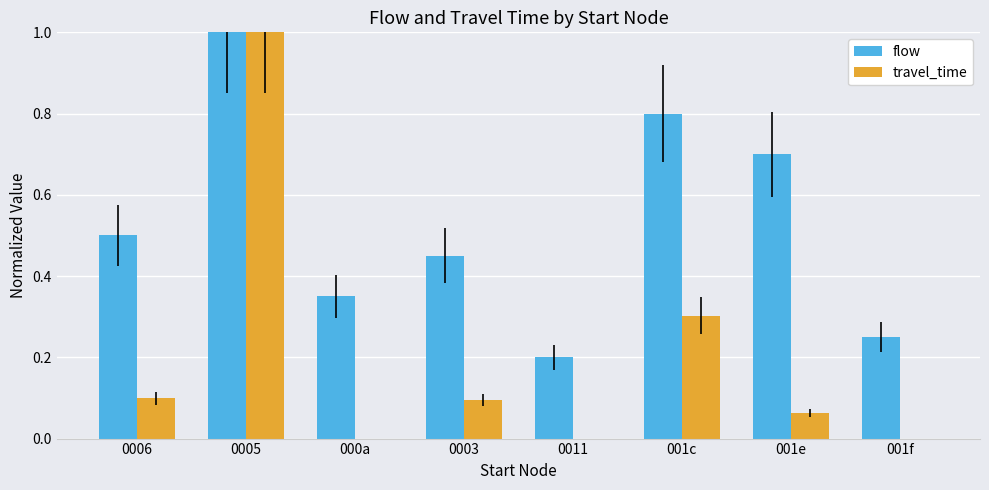

The value of flow at 001c is 1.2. True or false?

False